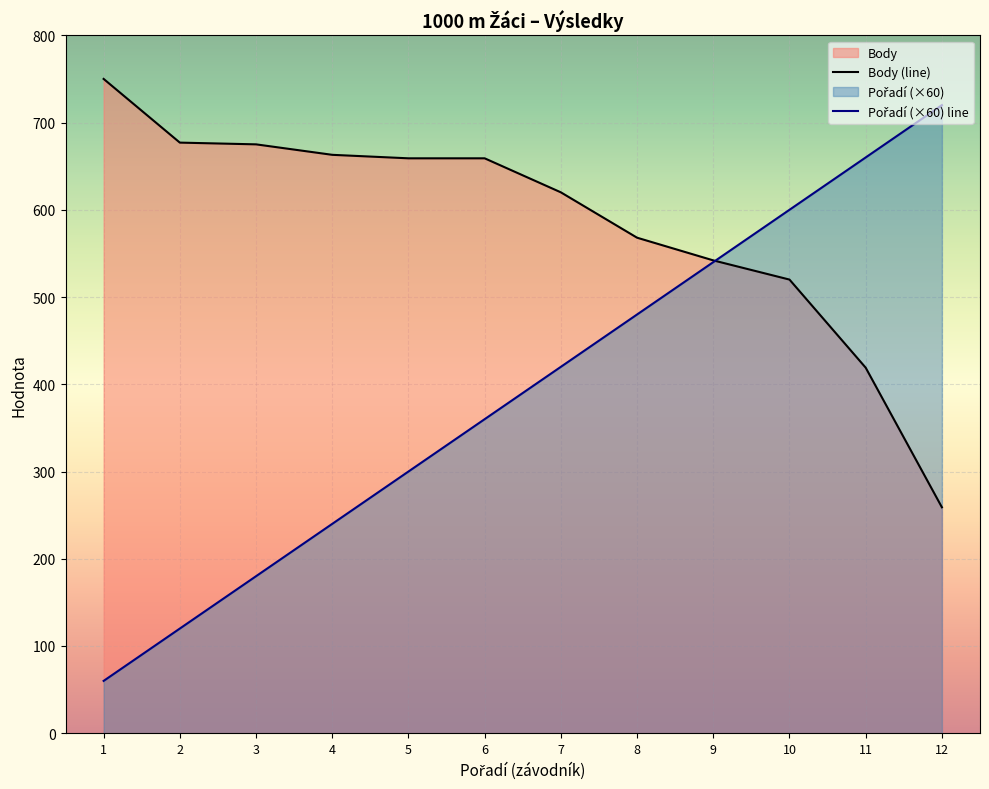

The value of Body (line) at 4 is 663. True or false?

True